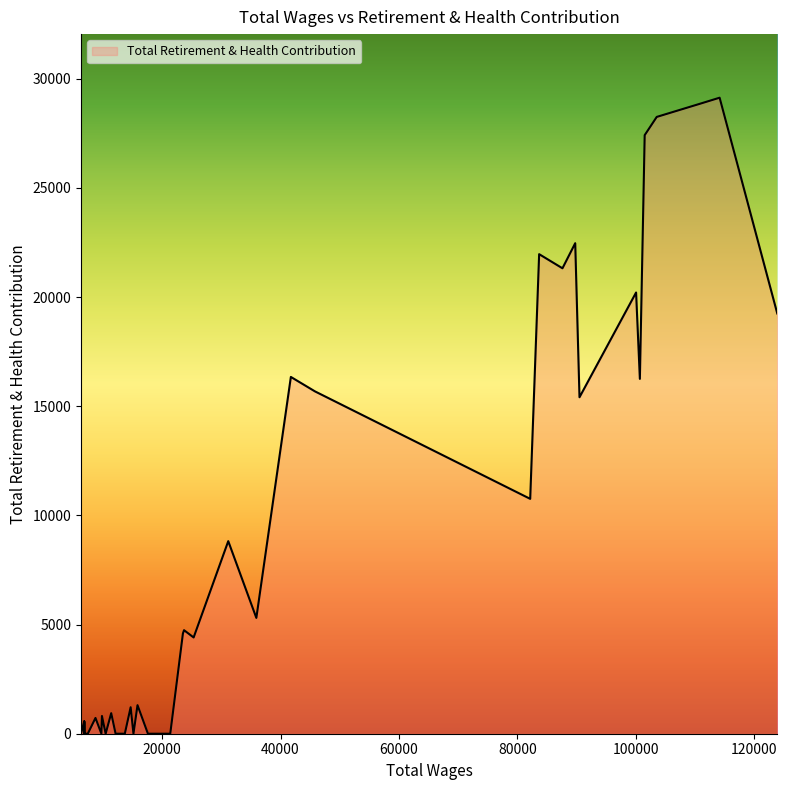

What is the difference between the maximum and minimum values?

29129.2